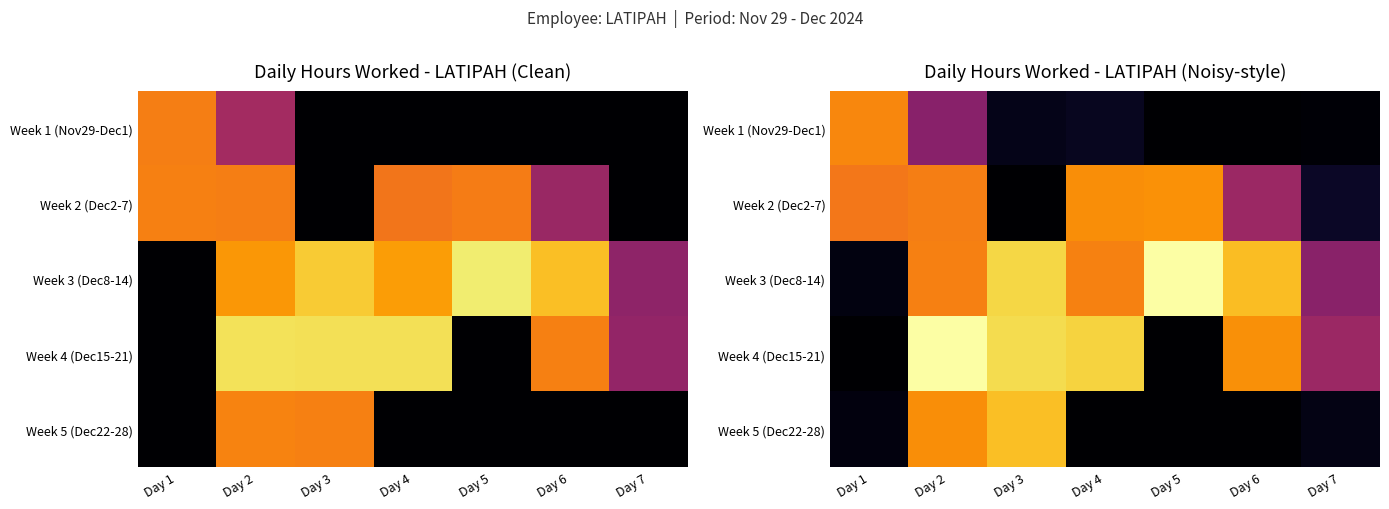

True or false: Week 2 (Dec2-7) has a value of 14.7 at Day 4.

False